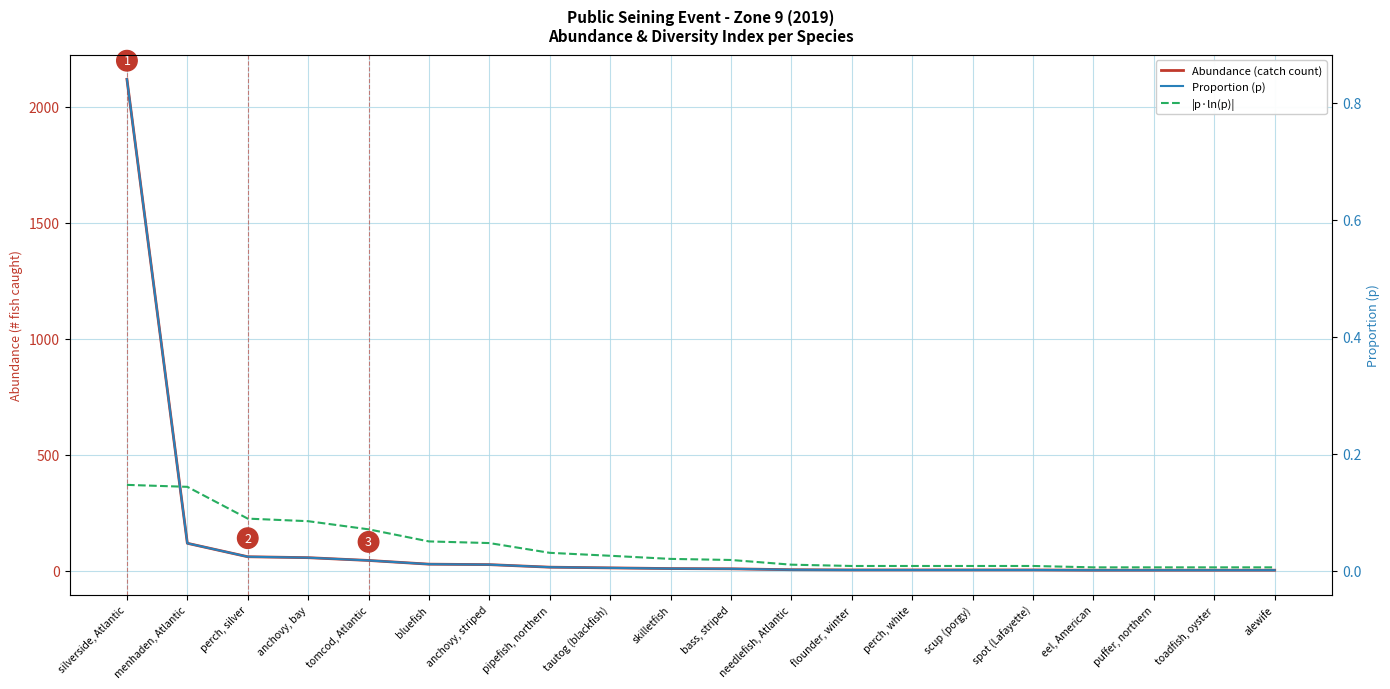

What position from the right is flounder, winter?

8